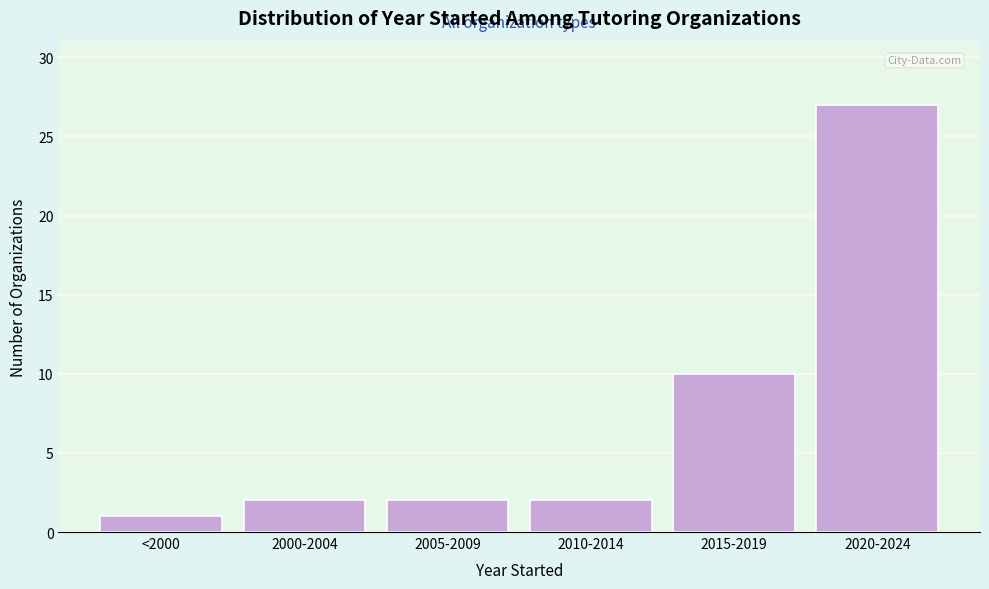

Reading left to right, what are all the values shown in this chart?

1	2	2	2	10	27